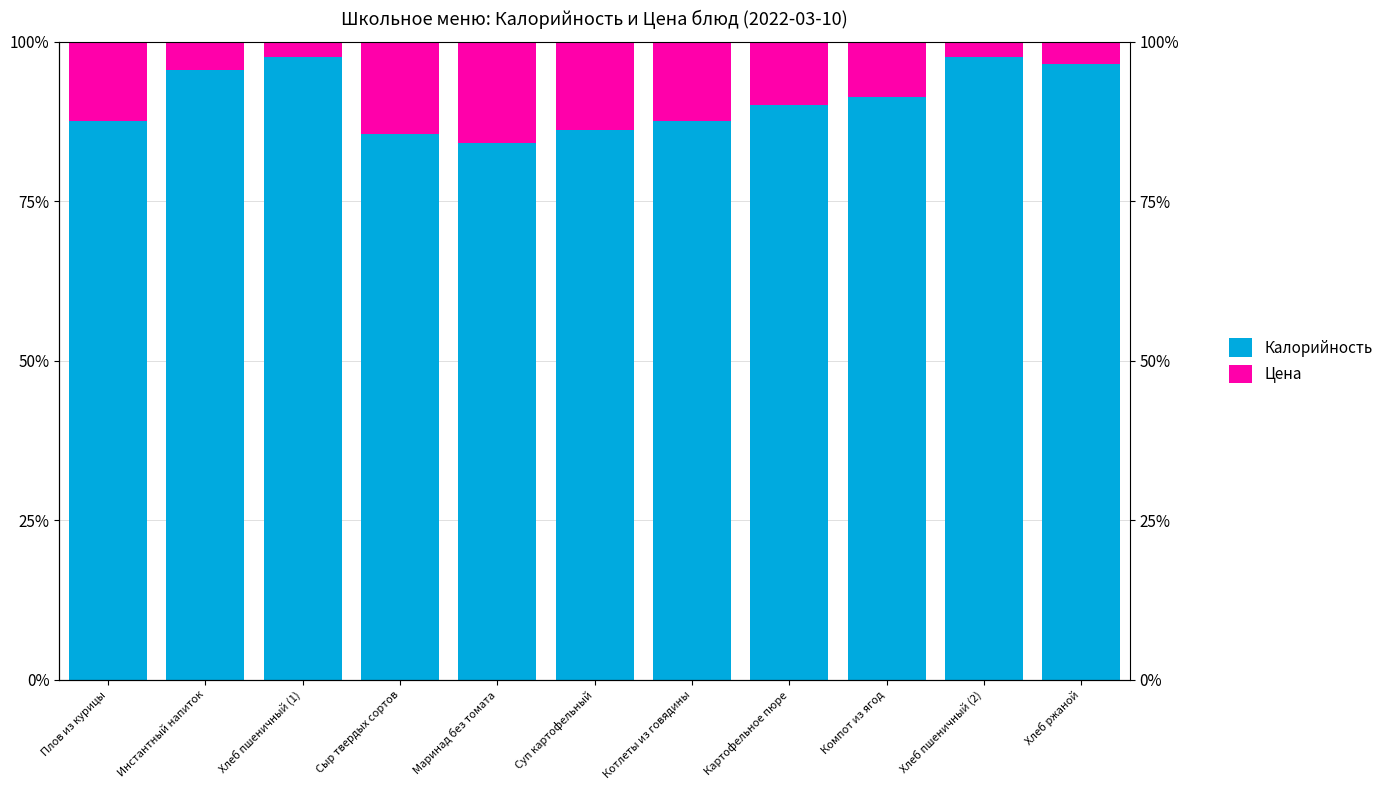

How many data points in Цена are less than 9?

5